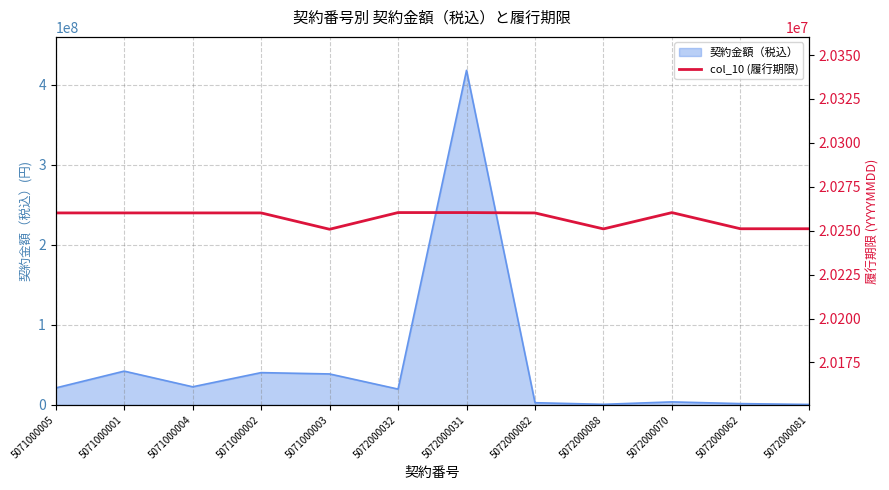

At which label is the value closest to 20255580?

5072000062